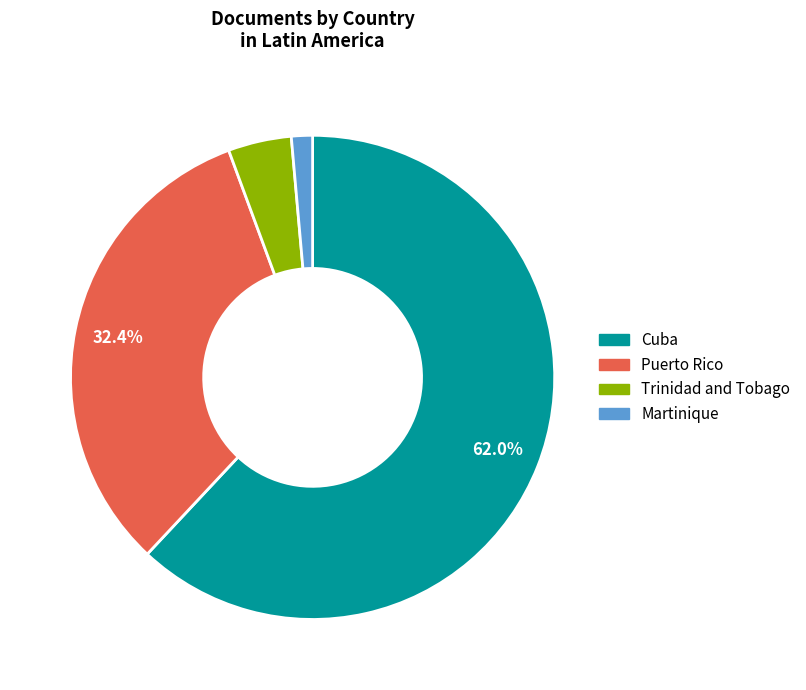

Which category has the smallest portion of the pie?

Martinique